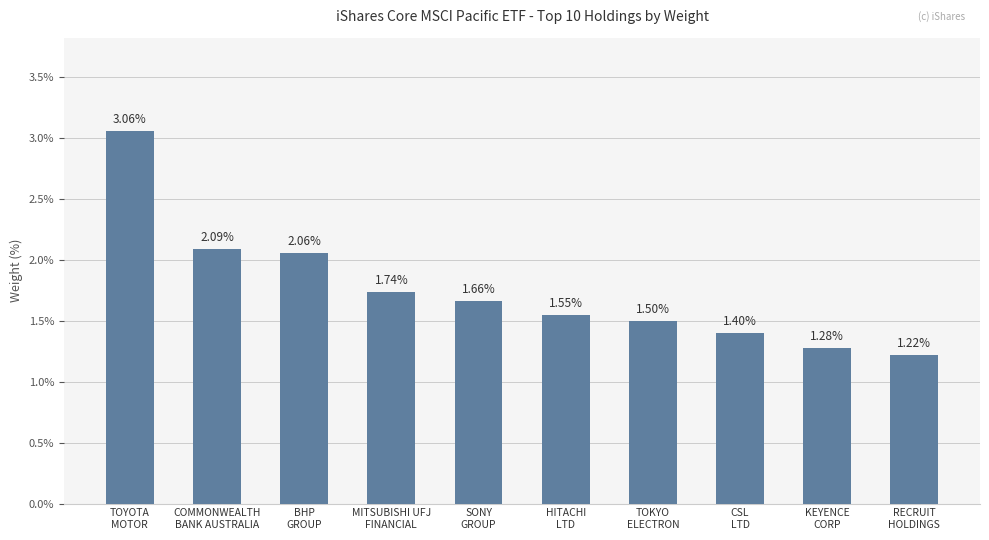

What is the change in value from TOYOTA
MOTOR to RECRUIT
HOLDINGS?

-1.8